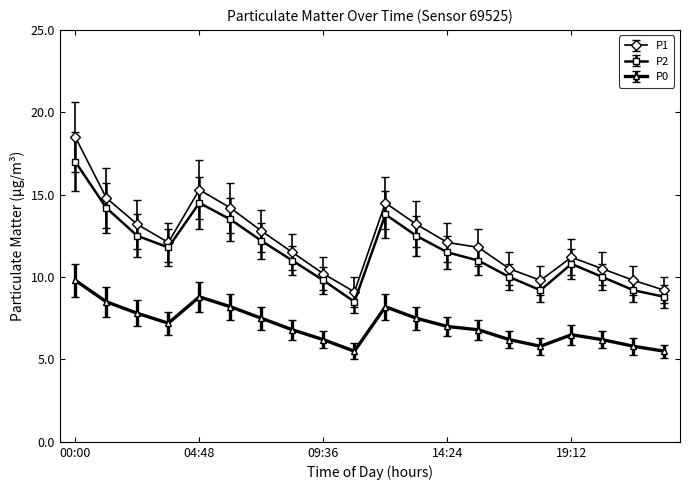

What is the value of the P1 point at the 18th from the left?

10.5